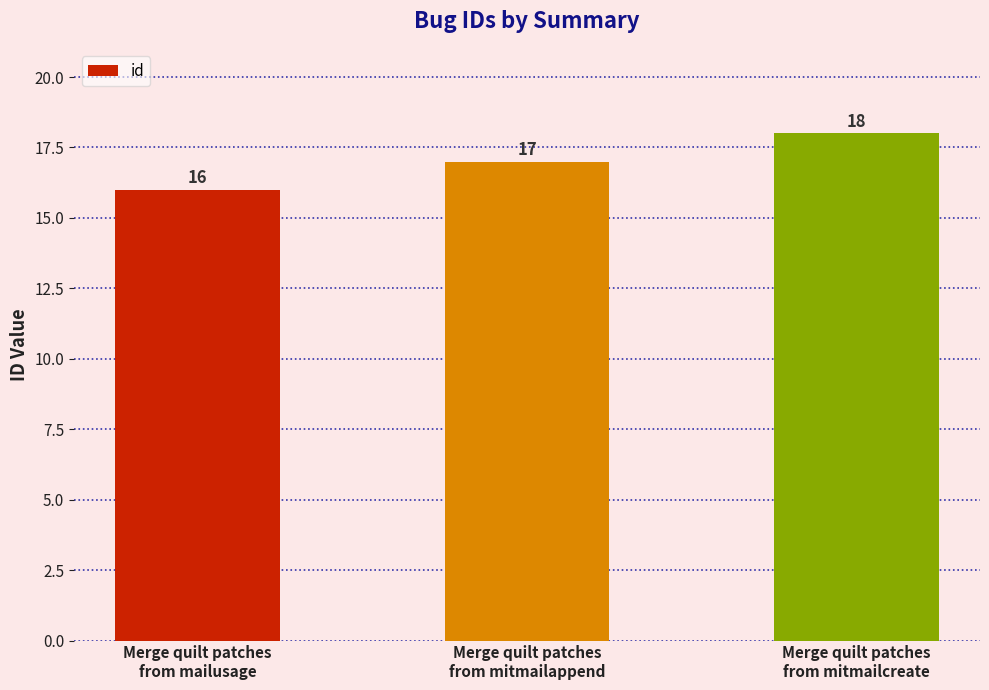

What value does the data have at Merge quilt patches
from mitmailappend?

17